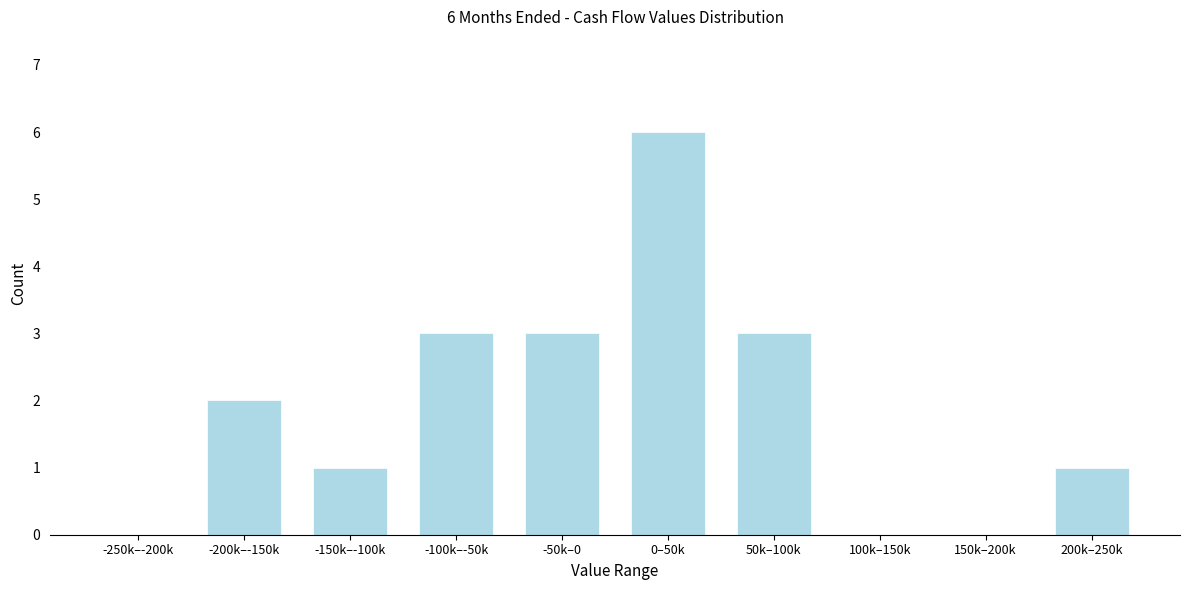

Reading left to right, extract all data points from this chart.

-250k–-200k=0	-200k–-150k=2	-150k–-100k=1	-100k–-50k=3	-50k–0=3	0–50k=6	50k–100k=3	100k–150k=0	150k–200k=0	200k–250k=1